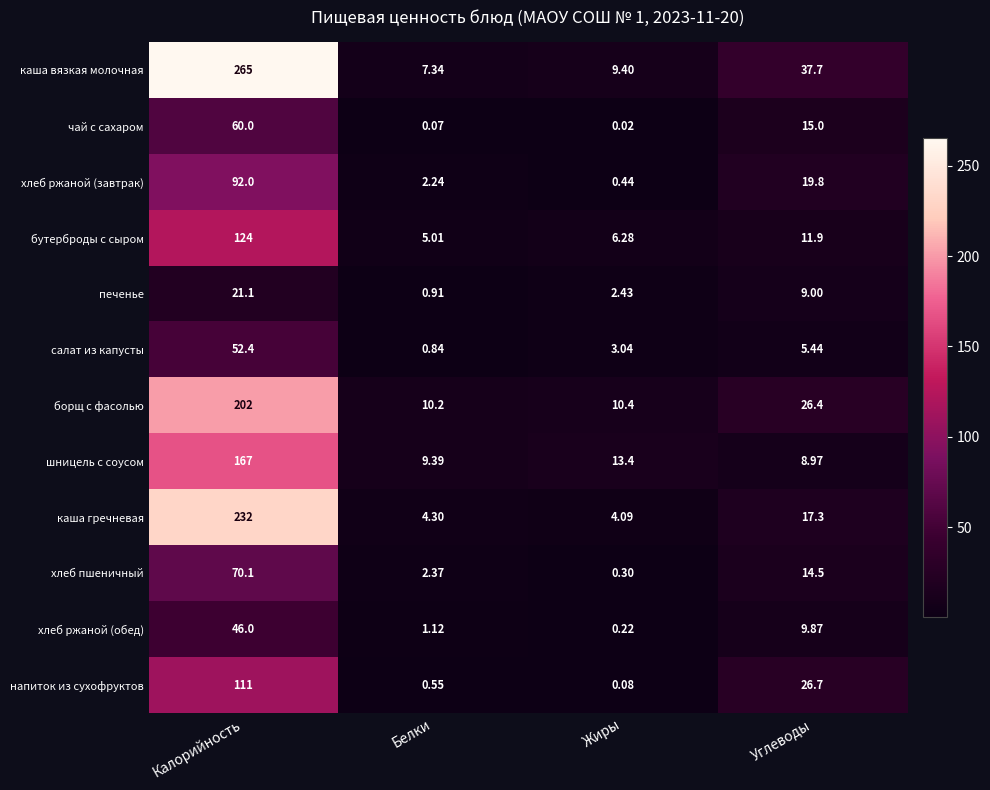

At which label does печенье first exceed 9?

Калорийность